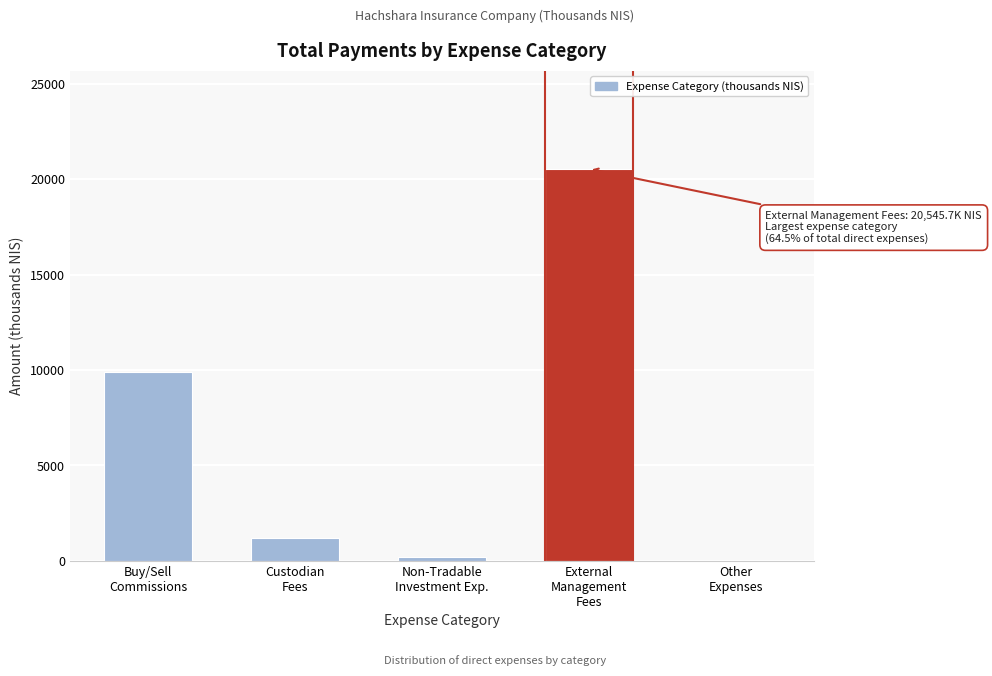

What is the greatest value displayed?

20545.7